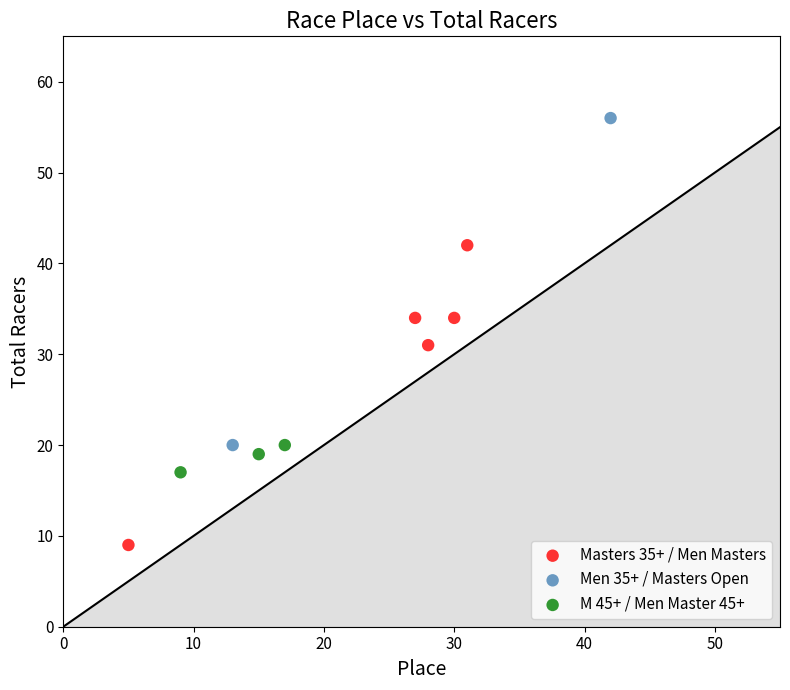

Which series reaches the maximum Y coordinate?

Men 35+ / Masters Open